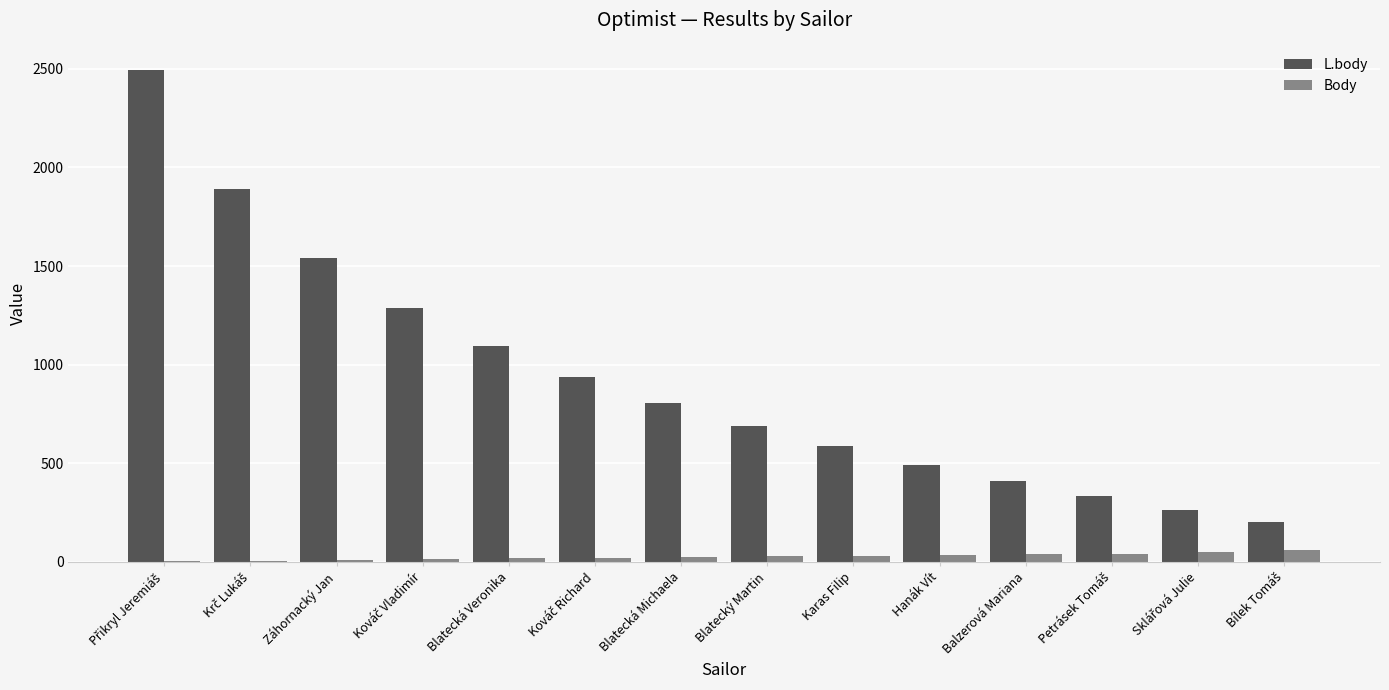

How many groups of bars are there?

14